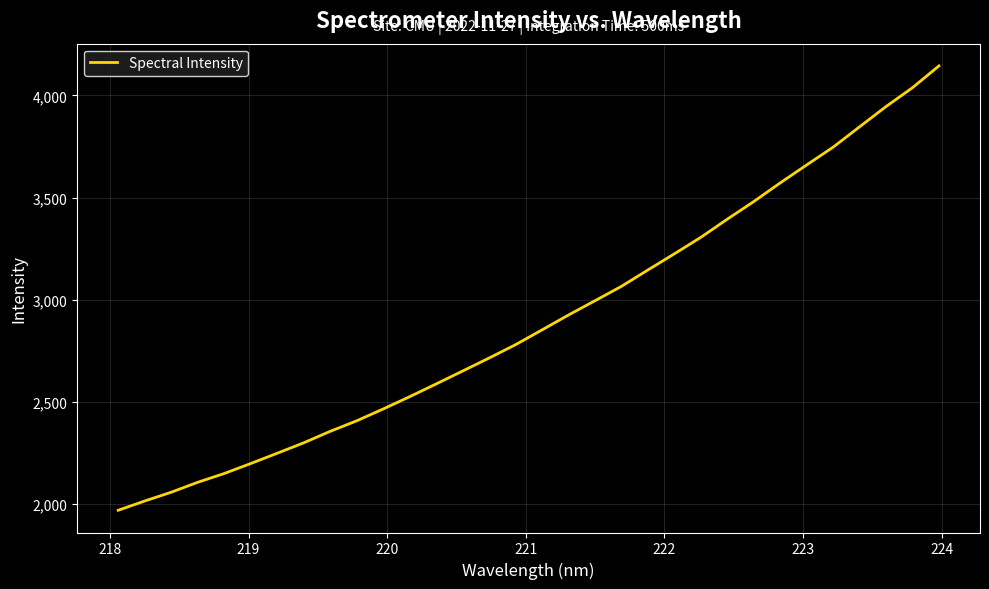

What is the greatest value displayed?

4144.4